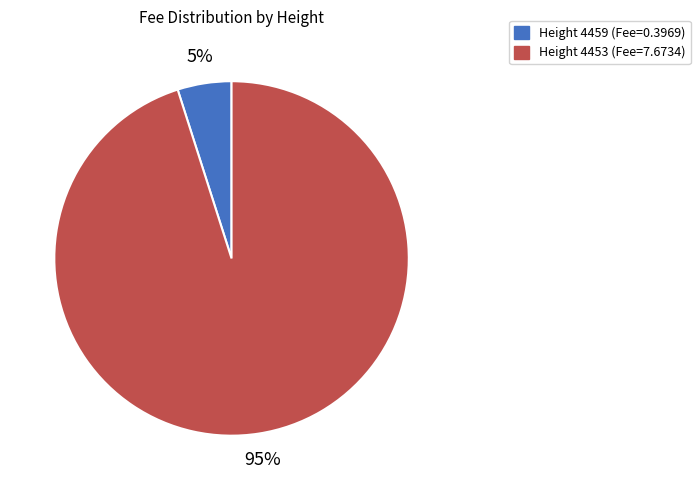

How many slices are in this pie chart?

2